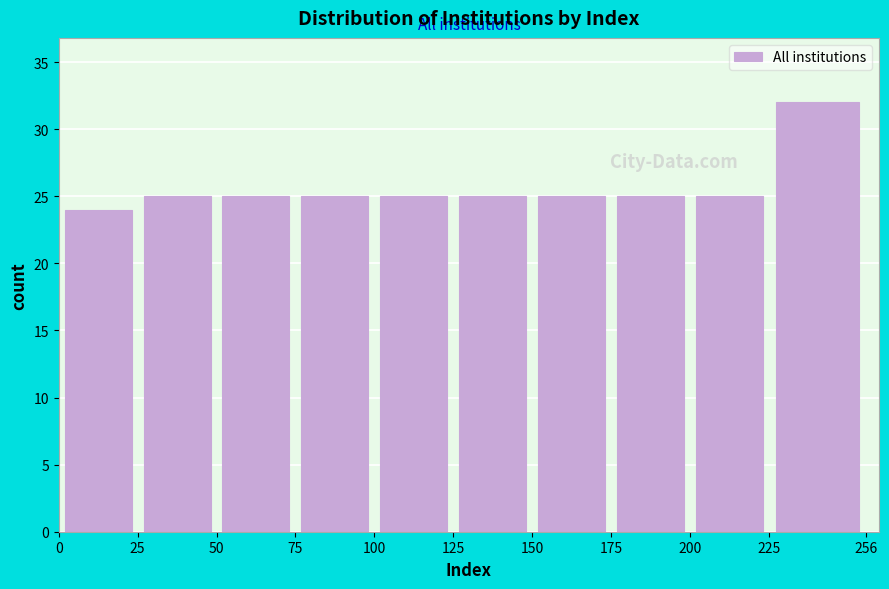

Reading left to right, list every bar in this chart as the range it spans on the x-axis followed by its height. The values are not printed on the chart, so give them approximately, as read against the axis.

0 to 25: 24
25 to 50: 25
50 to 75: 25
75 to 100: 25
100 to 125: 25
125 to 150: 25
150 to 175: 25
175 to 200: 25
200 to 225: 25
225 to 256: 32